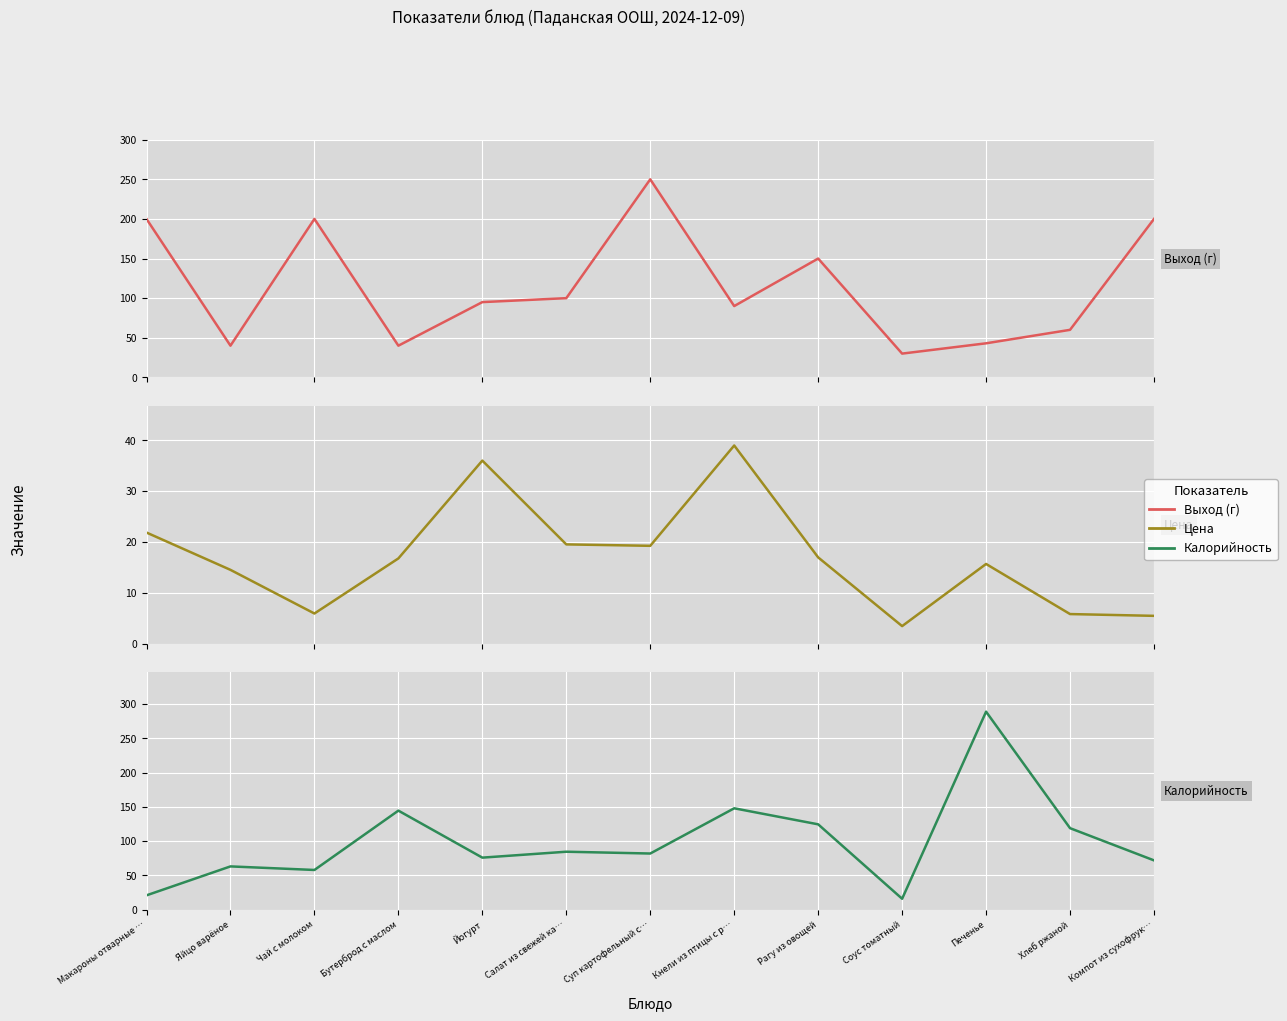

What is the label of the 8th point from the right?

Салат из свежей ка…